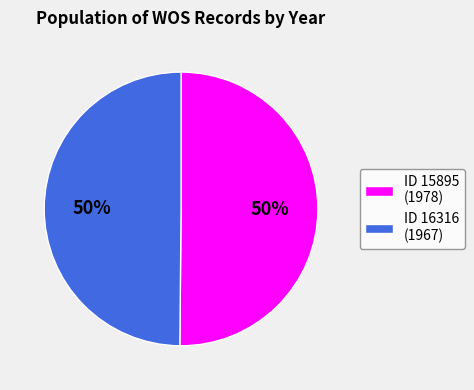

What is the ratio of the value at ID 16316 (1967) to the value at ID 15895 (1978)?

1.0